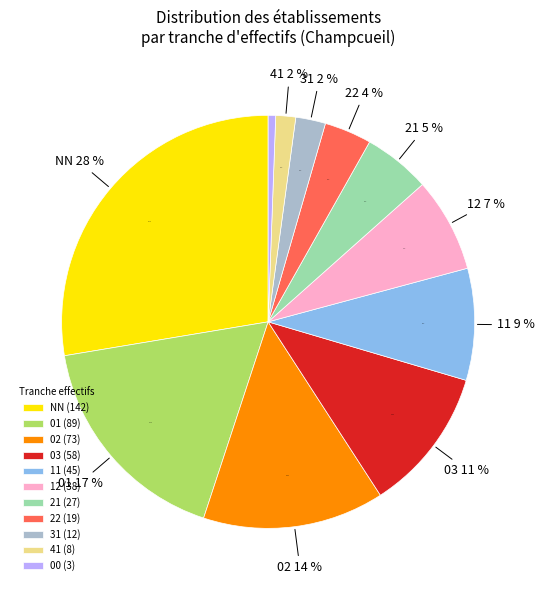

How many segments does this pie chart have?

11